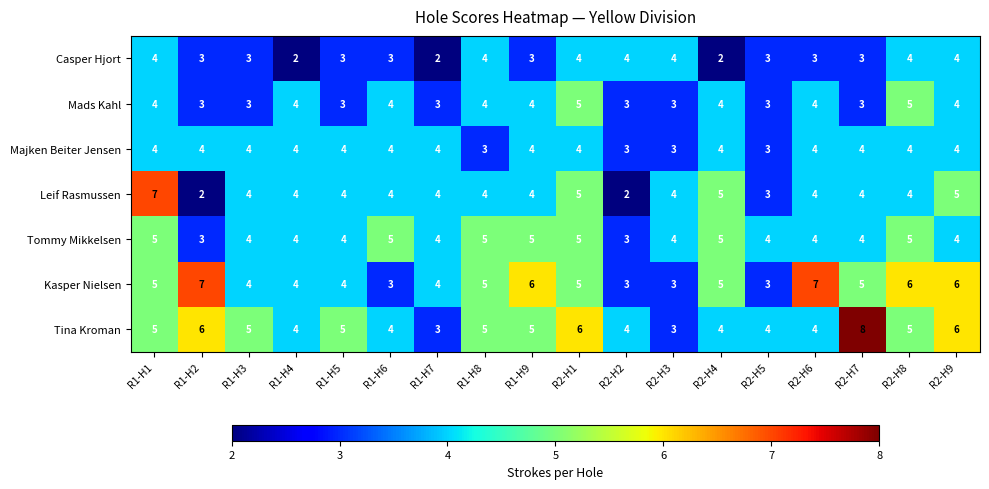

What is the spread (max minus min) of values at R2-H3?

1